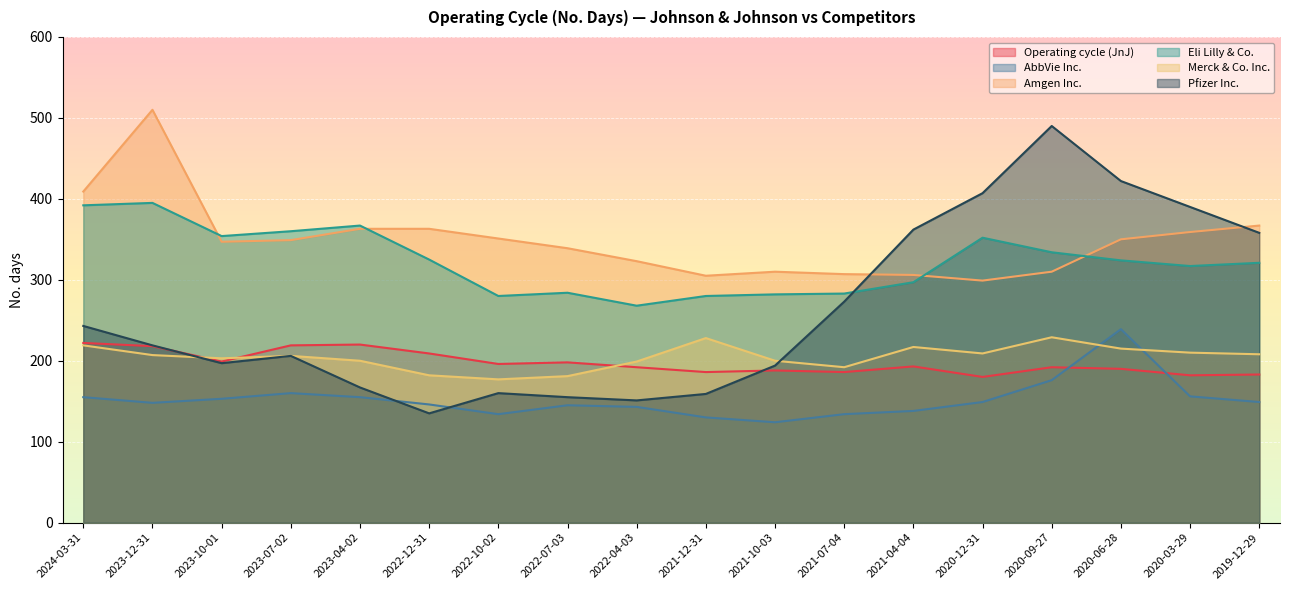

Reading left to right, extract all data points from this chart.

Operating cycle (JnJ): 2024-03-31=222	2023-12-31=218	2023-10-01=199	2023-07-02=219	2023-04-02=220	2022-12-31=209	2022-10-02=196	2022-07-03=198	2022-04-03=192	2021-12-31=186	2021-10-03=188	2021-07-04=186	2021-04-04=193	2020-12-31=180	2020-09-27=192	2020-06-28=190	2020-03-29=182	2019-12-29=183
AbbVie Inc.: 2024-03-31=155	2023-12-31=148	2023-10-01=153	2023-07-02=160	2023-04-02=155	2022-12-31=146	2022-10-02=134	2022-07-03=145	2022-04-03=143	2021-12-31=130	2021-10-03=124	2021-07-04=134	2021-04-04=138	2020-12-31=149	2020-09-27=176	2020-06-28=239	2020-03-29=156	2019-12-29=149
Amgen Inc.: 2024-03-31=409	2023-12-31=510	2023-10-01=347	2023-07-02=349	2023-04-02=363	2022-12-31=363	2022-10-02=351	2022-07-03=339	2022-04-03=323	2021-12-31=305	2021-10-03=310	2021-07-04=307	2021-04-04=306	2020-12-31=299	2020-09-27=310	2020-06-28=350	2020-03-29=359	2019-12-29=367
Eli Lilly & Co.: 2024-03-31=392	2023-12-31=395	2023-10-01=354	2023-07-02=360	2023-04-02=367	2022-12-31=325	2022-10-02=280	2022-07-03=284	2022-04-03=268	2021-12-31=280	2021-10-03=282	2021-07-04=283	2021-04-04=297	2020-12-31=352	2020-09-27=334	2020-06-28=324	2020-03-29=317	2019-12-29=321
Merck & Co. Inc.: 2024-03-31=219	2023-12-31=207	2023-10-01=203	2023-07-02=206	2023-04-02=200	2022-12-31=182	2022-10-02=177	2022-07-03=181	2022-04-03=199	2021-12-31=228	2021-10-03=200	2021-07-04=192	2021-04-04=217	2020-12-31=209	2020-09-27=229	2020-06-28=215	2020-03-29=210	2019-12-29=208
Pfizer Inc.: 2024-03-31=243	2023-12-31=219	2023-10-01=197	2023-07-02=206	2023-04-02=167	2022-12-31=135	2022-10-02=160	2022-07-03=155	2022-04-03=151	2021-12-31=159	2021-10-03=194	2021-07-04=273	2021-04-04=362	2020-12-31=407	2020-09-27=490	2020-06-28=422	2020-03-29=390	2019-12-29=358